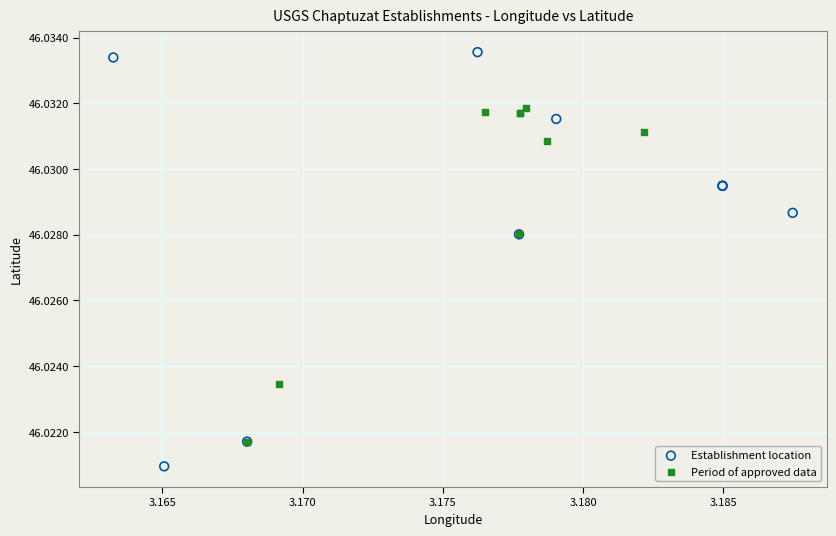

Which series contains the highest Y value?

Establishment location